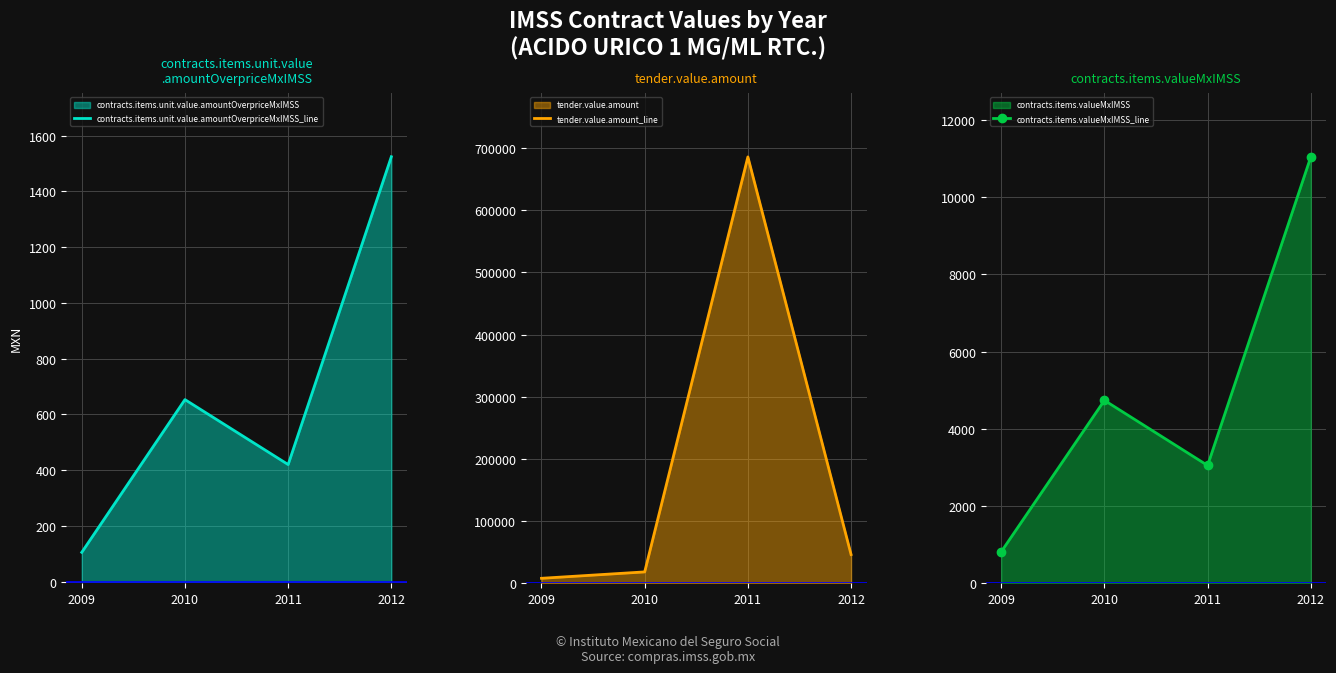

Rank the series by their maximum value, from lowest to highest.

contracts.items.unit.value.amountOverpriceMxIMSS_line, contracts.items.valueMxIMSS_line, tender.value.amount_line